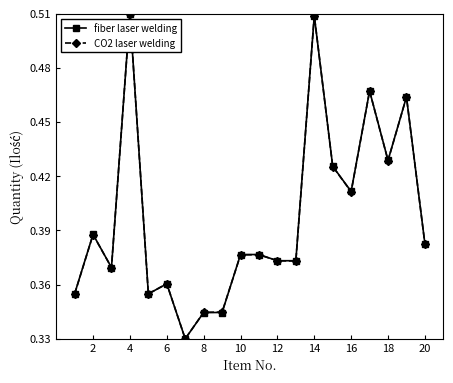

True or false: CO2 laser welding has more than 1 interior local peaks.

True